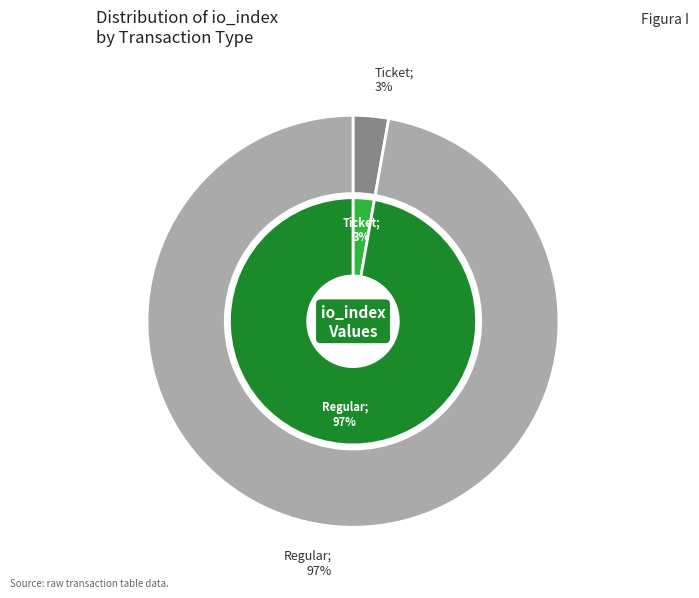

Between Ticket (io_index=0) and Regular (io_index=35), which is larger?

Regular (io_index=35)